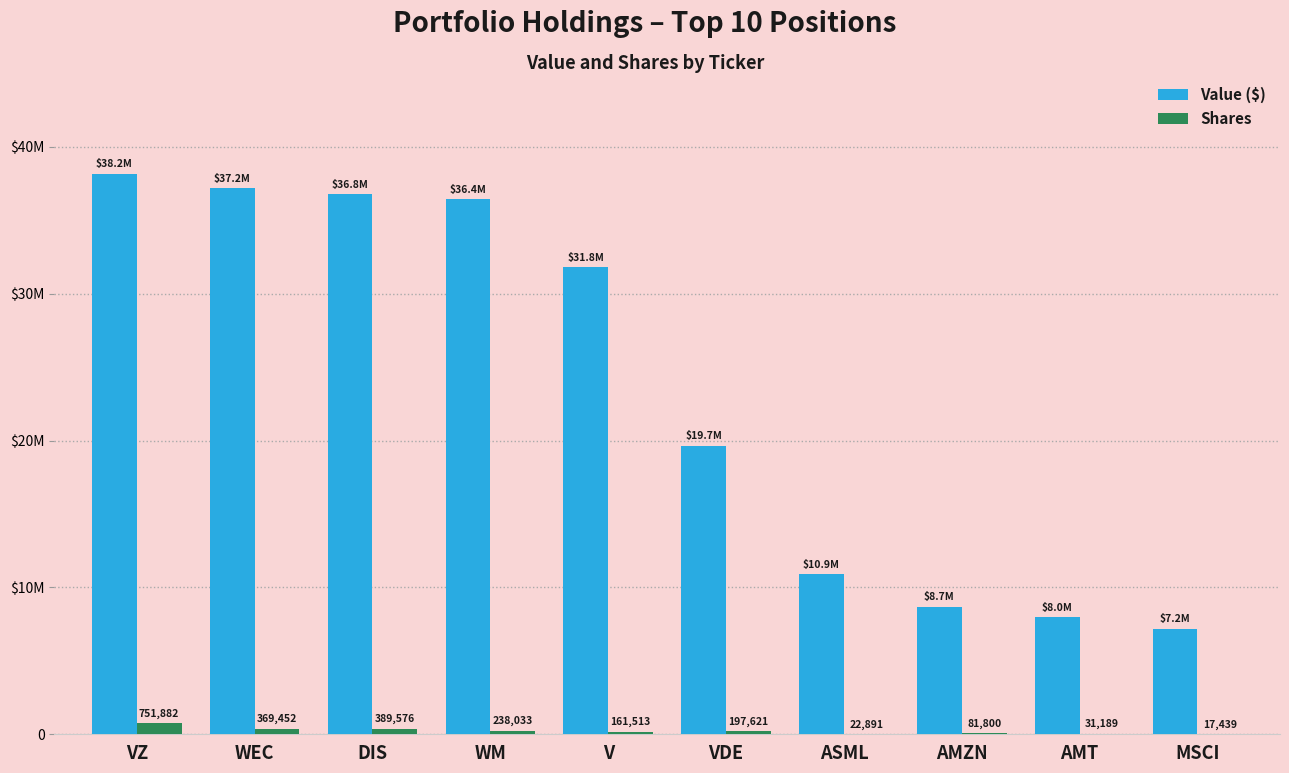

What are all the series names shown in the legend?

Value ($), Shares